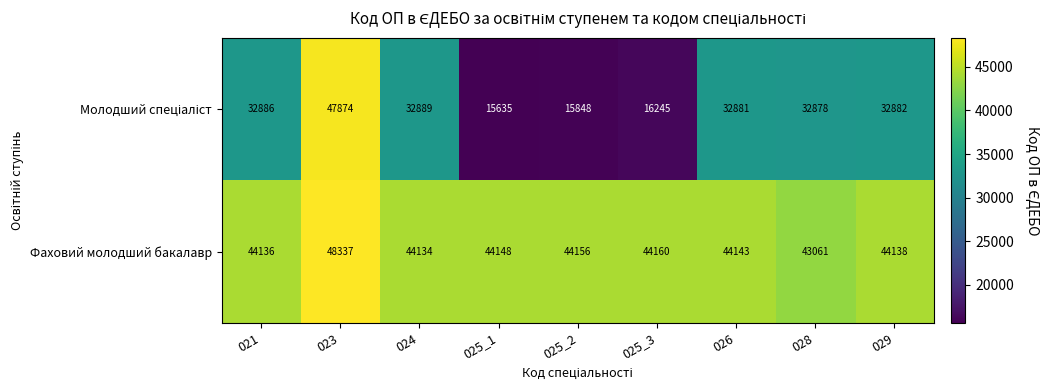

List the labels in order of Фаховий молодший бакалавр value, smallest first.

028, 024, 021, 029, 026, 025_1, 025_2, 025_3, 023